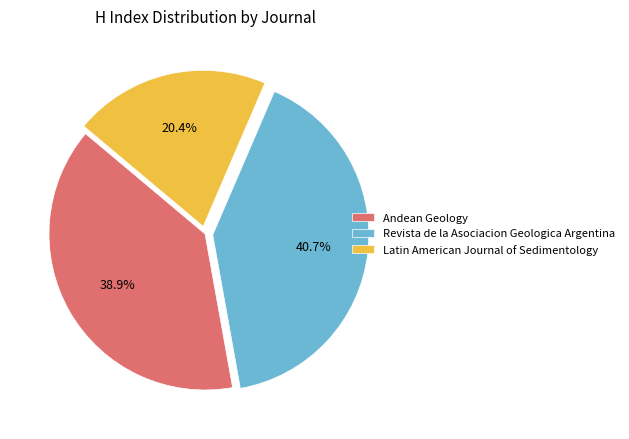

How many segments does this pie chart have?

3